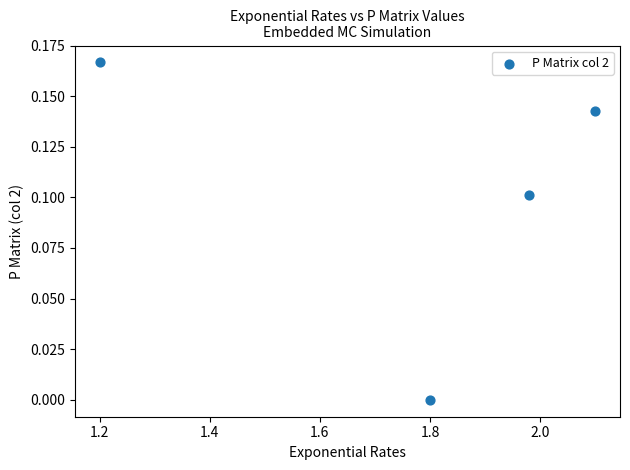

Count the number of points in this scatter plot.

4